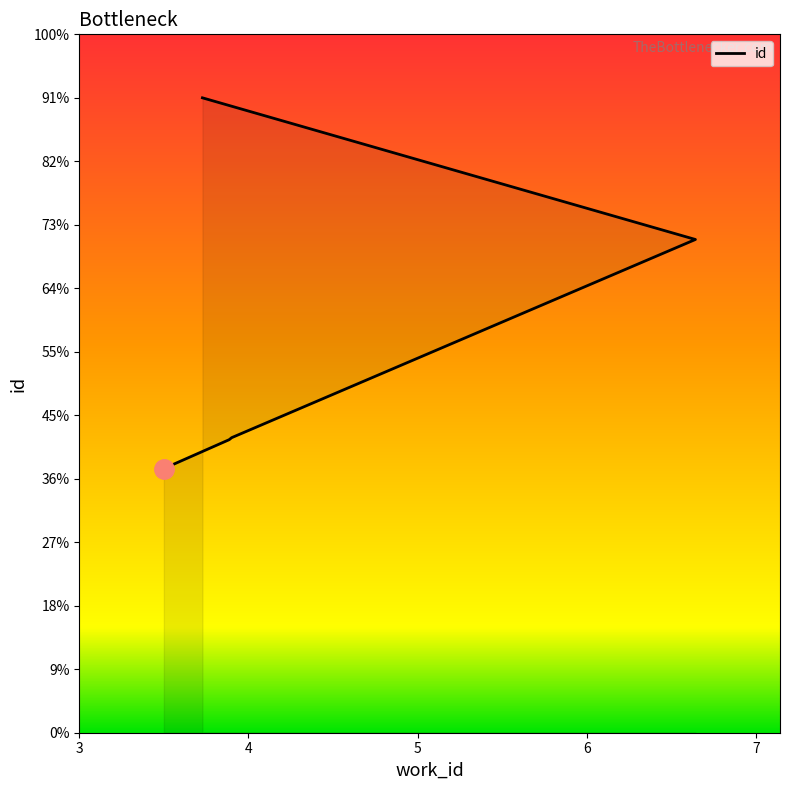

Which has a higher value, 4367 or 4382?

4382